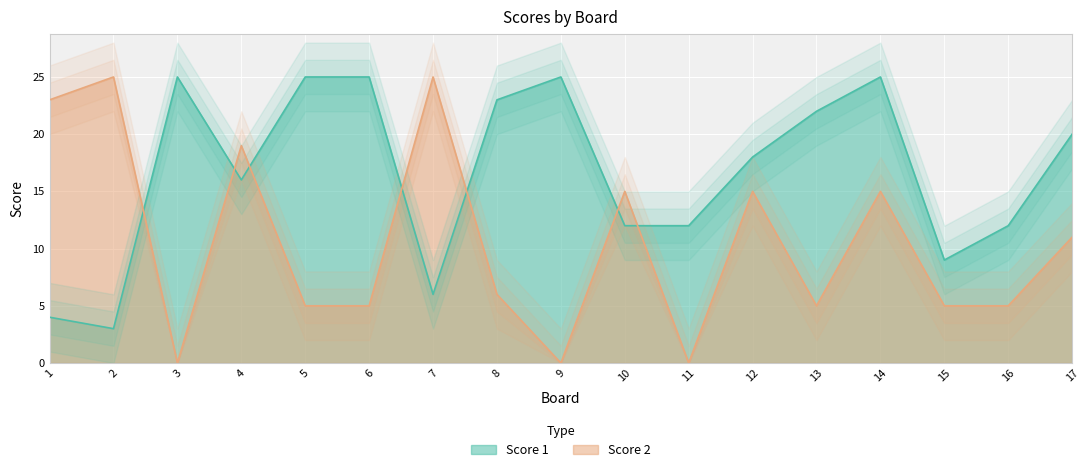

Rank the series by their maximum value, from lowest to highest.

Score 1, Score 2